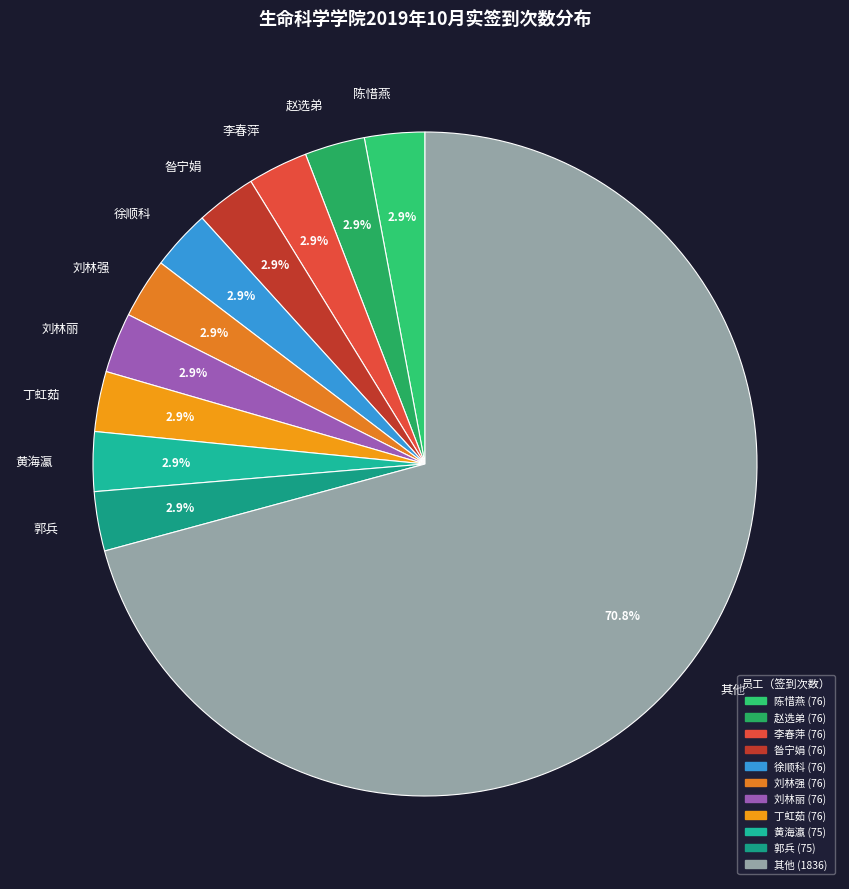

What is the majority slice?

其他